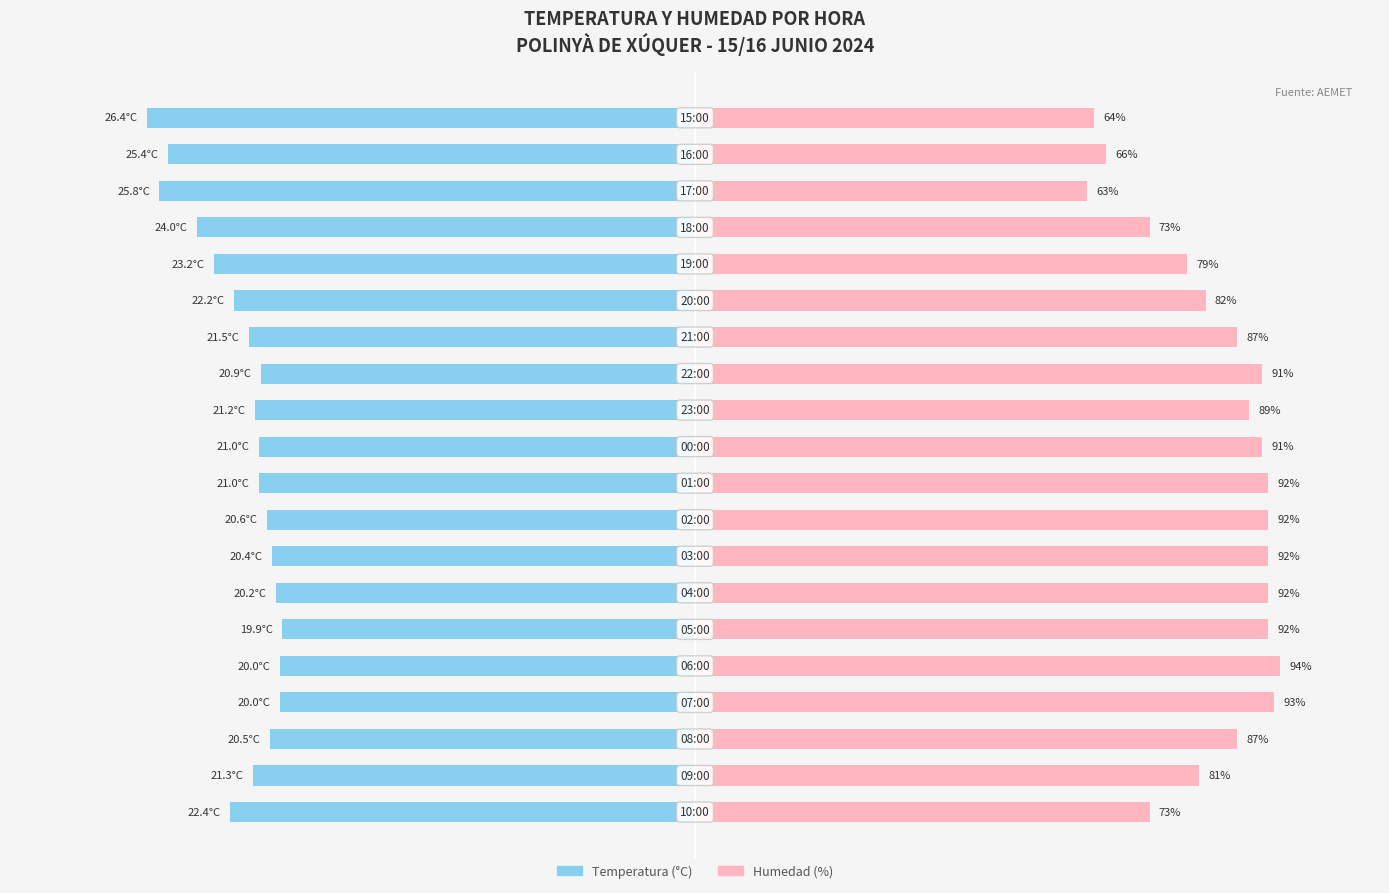

At 3, list the series in order from largest to smallest.

Humedad (%), Temperatura (°C)